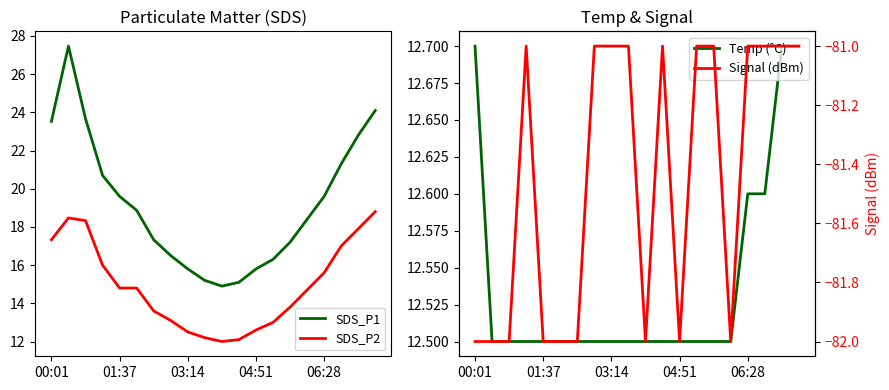

What is the highest value of the SDS_P2 series?

18.8